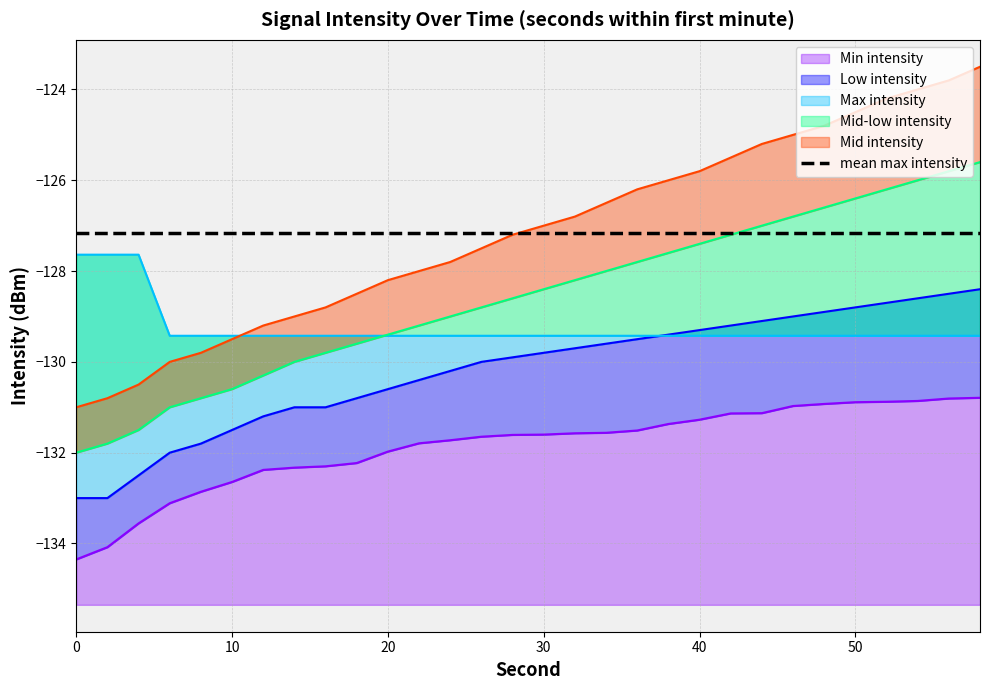

Rank the series by their maximum value, from highest to lowest.

Mid intensity, Mid-low intensity, Max intensity, Low intensity, Min intensity